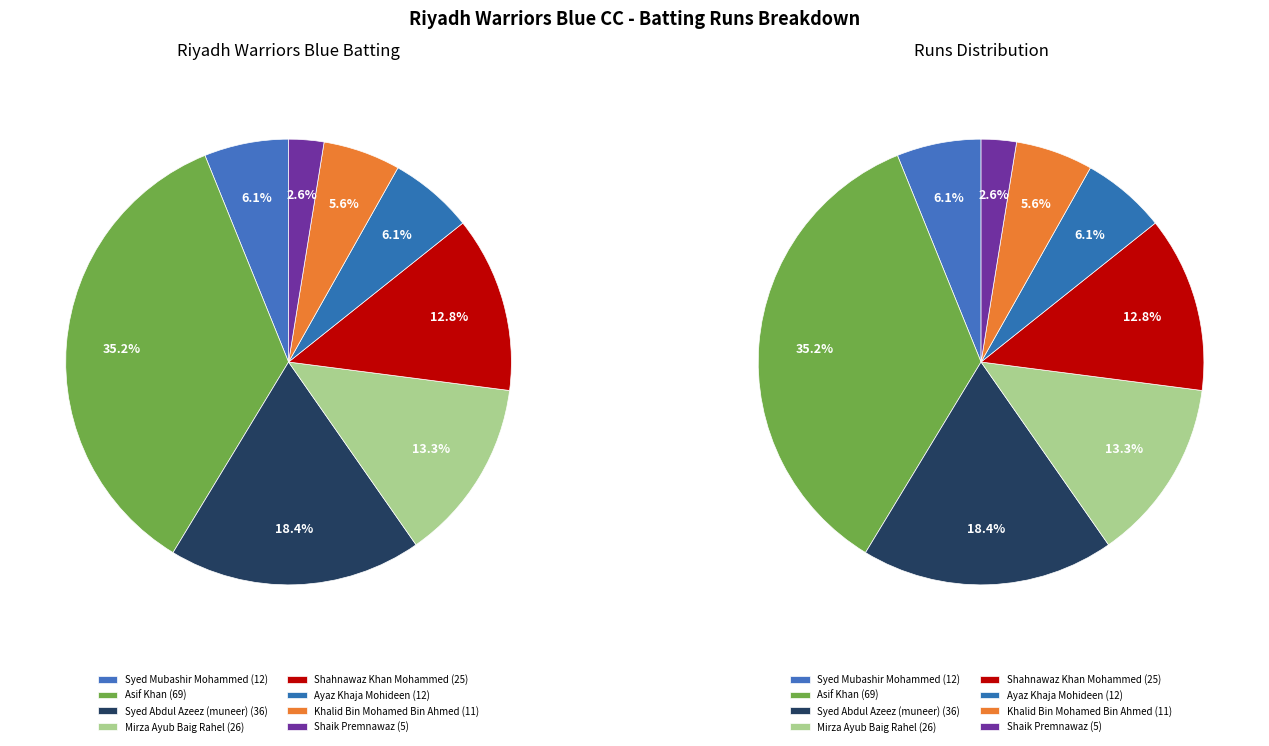

To the nearest percent, what is the difference between the largest and smallest slice percentages?

33%